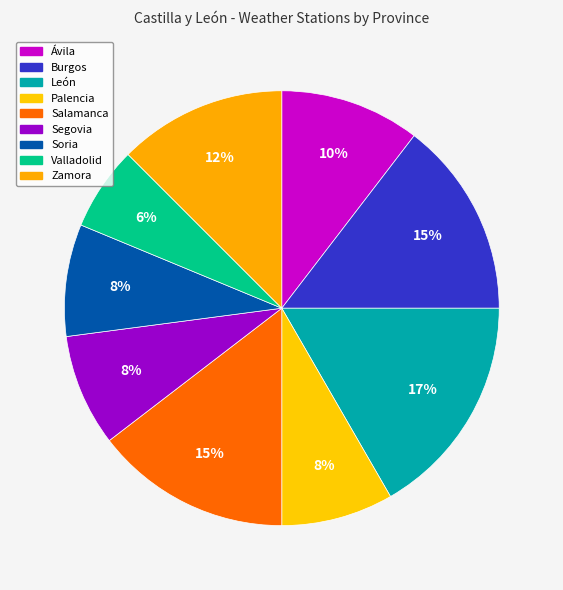

The Palencia slice represents 2% of the pie. True or false?

False